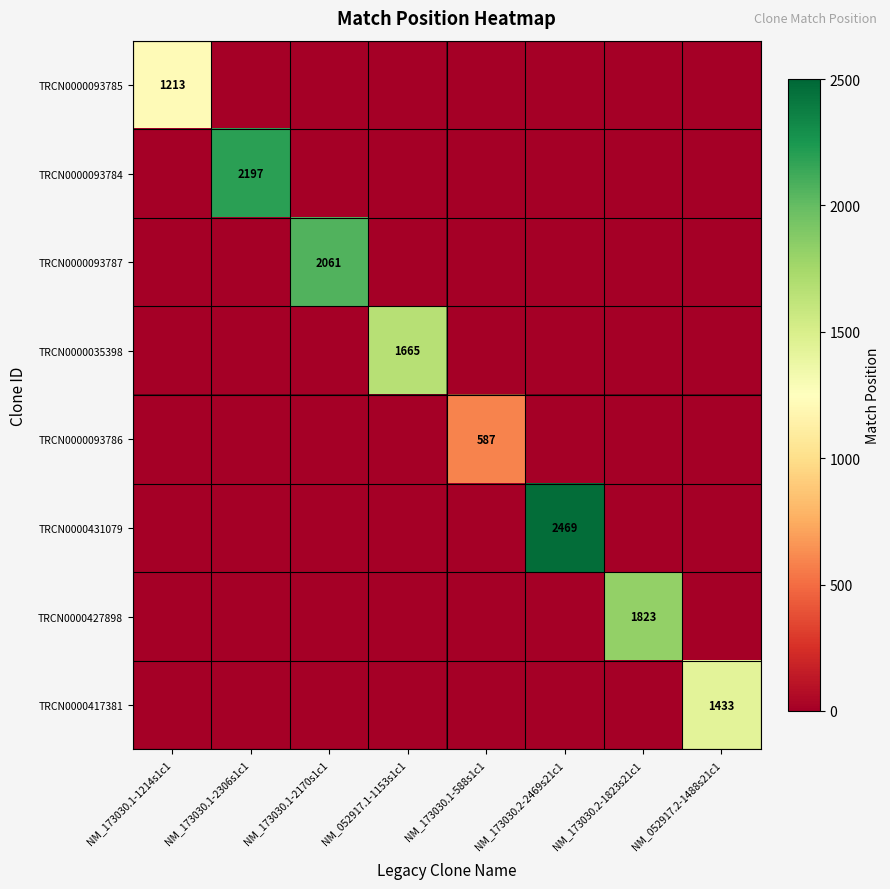

Is it true that TRCN0000431079 equals 2469 at NM_173030.2-2469s21c1?

True